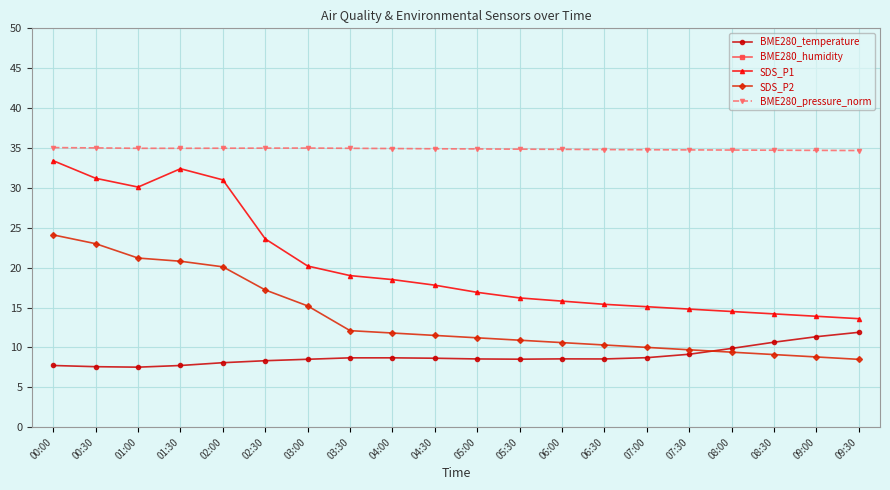

At which label does SDS_P2 reach its minimum?

09:30